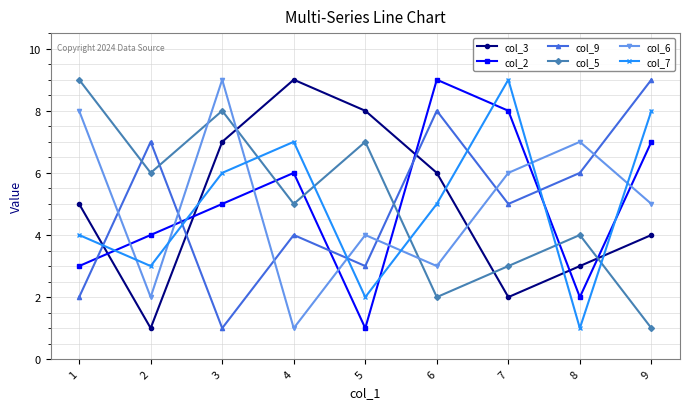

Reading right to left, what are all the values shown in this chart?

col_3: 4	3	2	6	8	9	7	1	5
col_2: 7	2	8	9	1	6	5	4	3
col_9: 9	6	5	8	3	4	1	7	2
col_5: 1	4	3	2	7	5	8	6	9
col_6: 5	7	6	3	4	1	9	2	8
col_7: 8	1	9	5	2	7	6	3	4